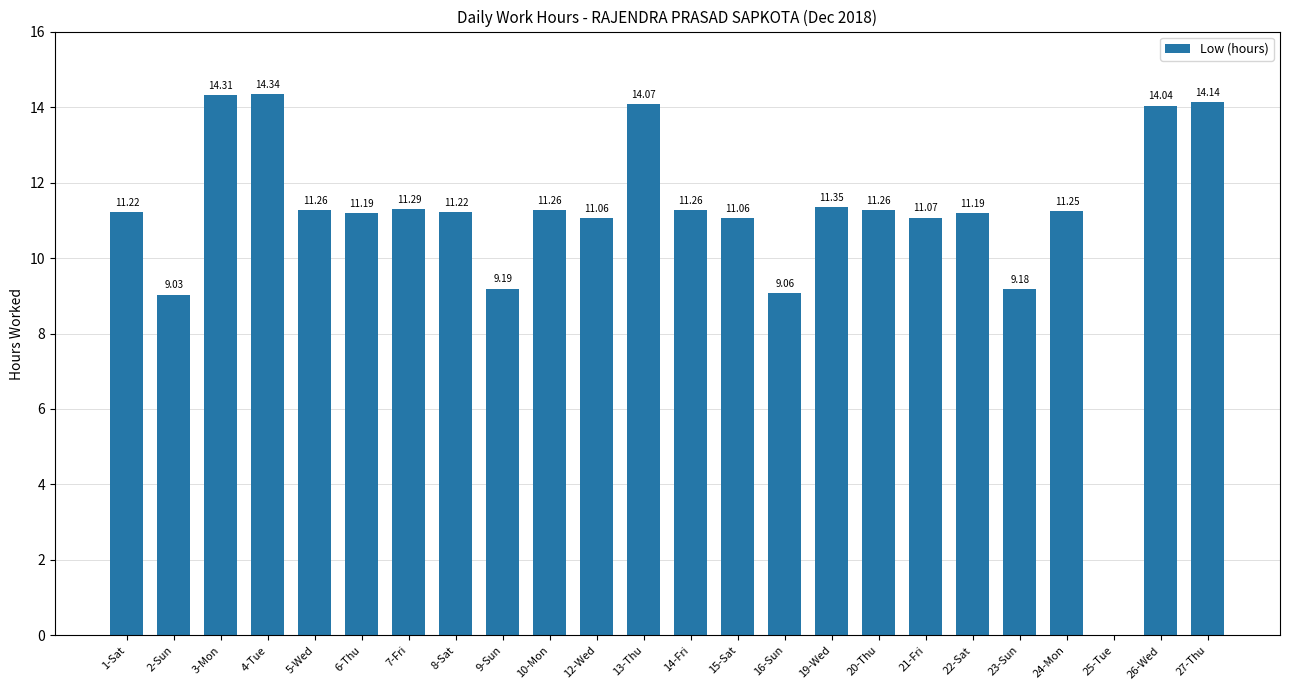

Count the number of categories in the chart.

24